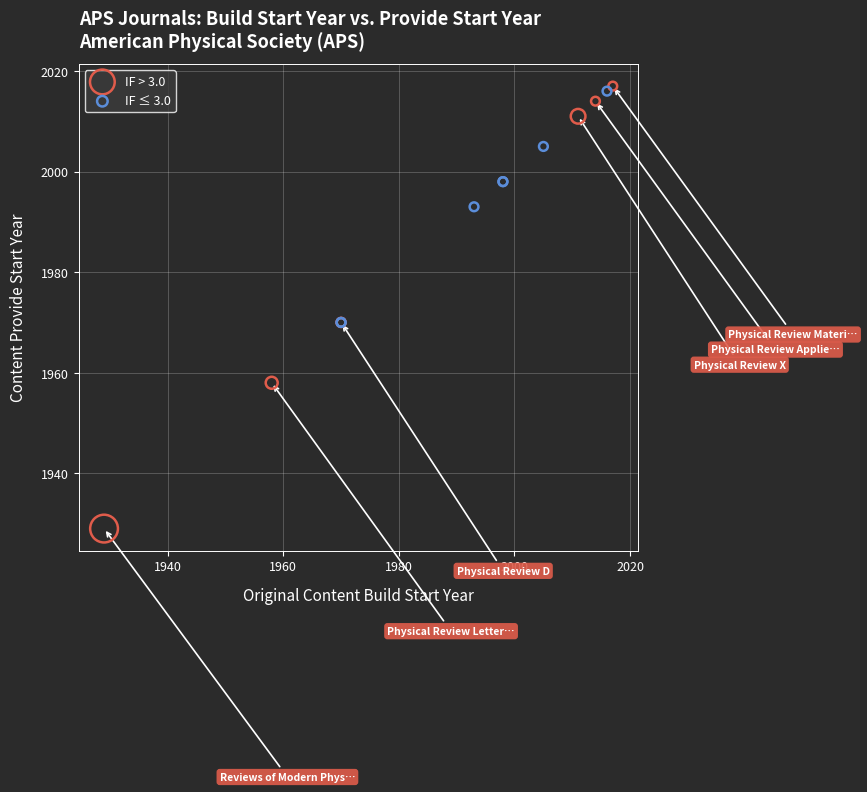

Which series contains the highest Y value?

IF > 3.0